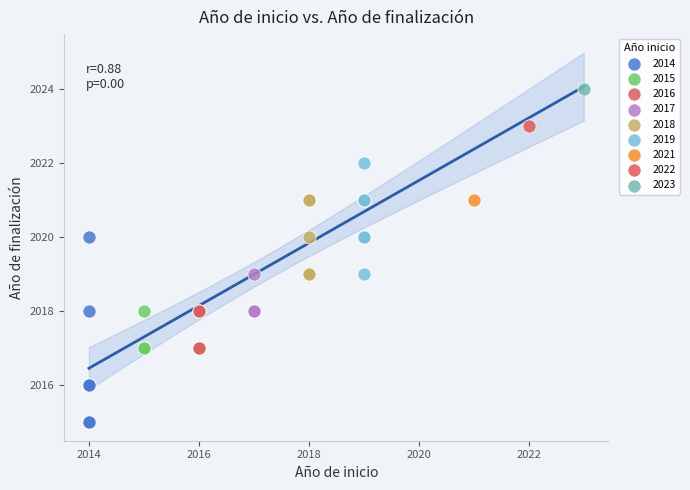

Which series reaches the minimum Y coordinate?

2014